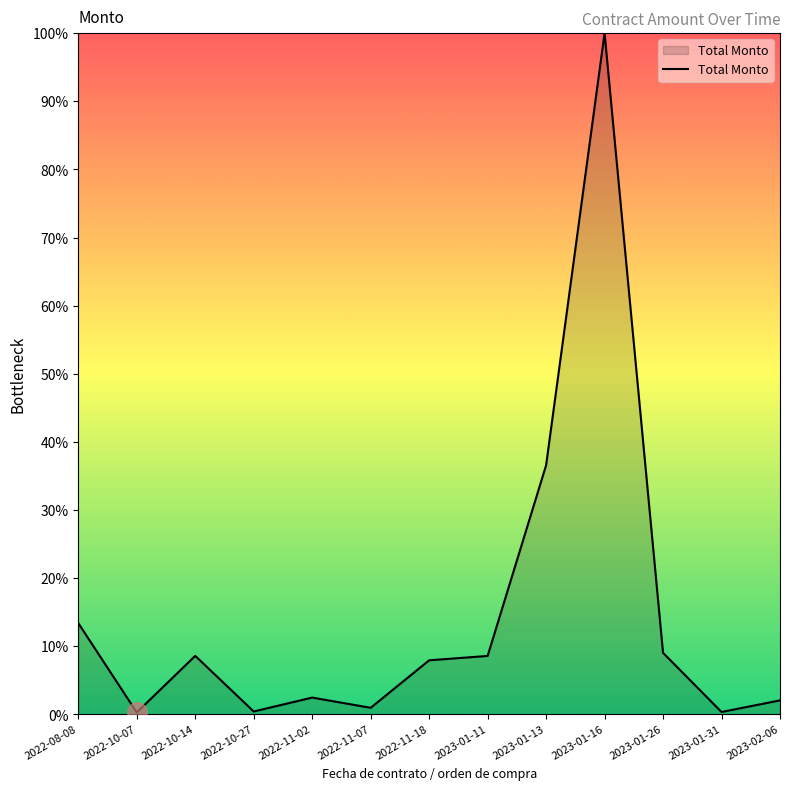

The value at 2023-02-06 is 0.0. True or false?

False